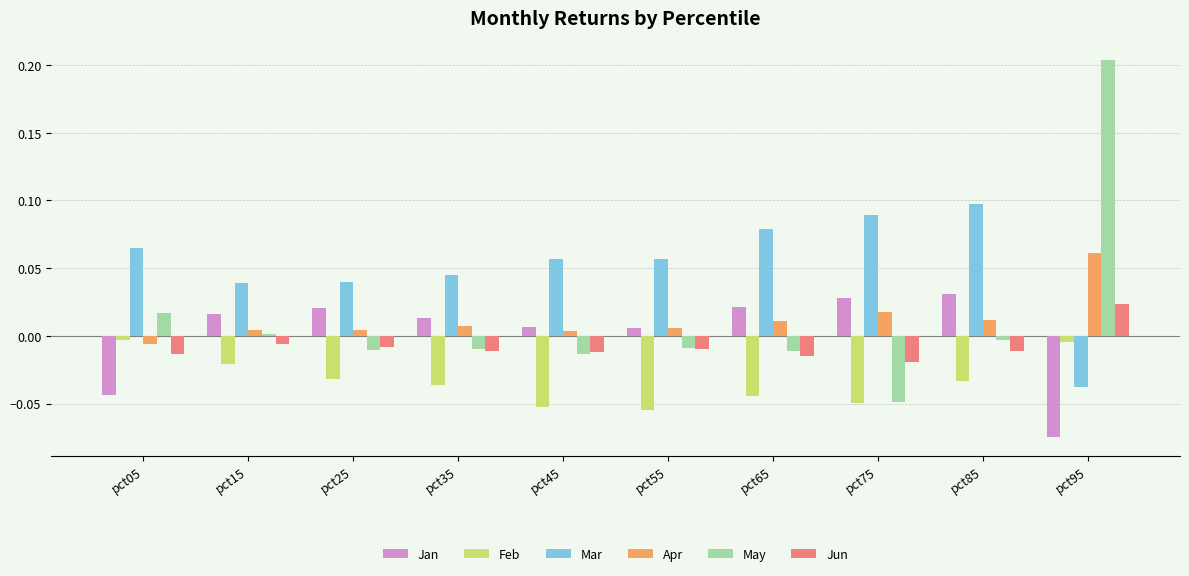

The value of May at pct55 is -0.0. True or false?

True